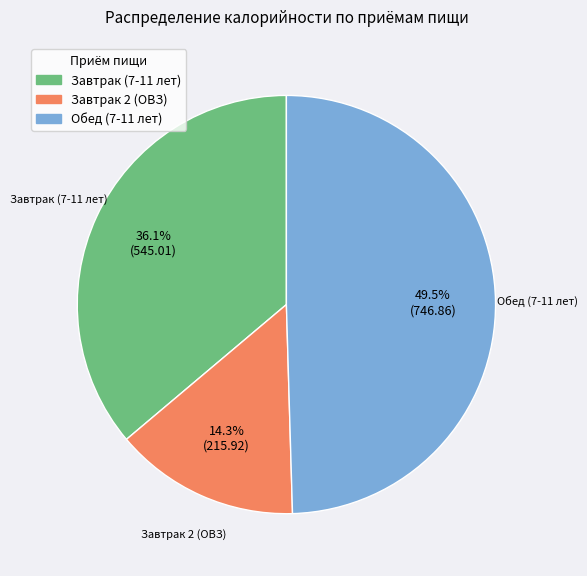

Is Обед (7-11 лет) the majority of the pie?

No